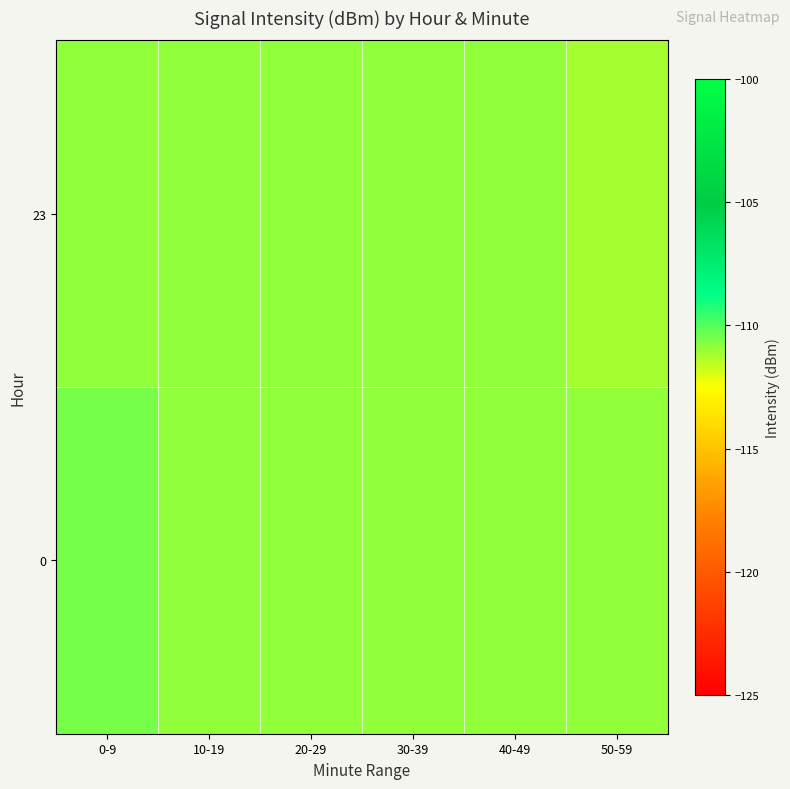

What is the smallest value displayed?

-111.1